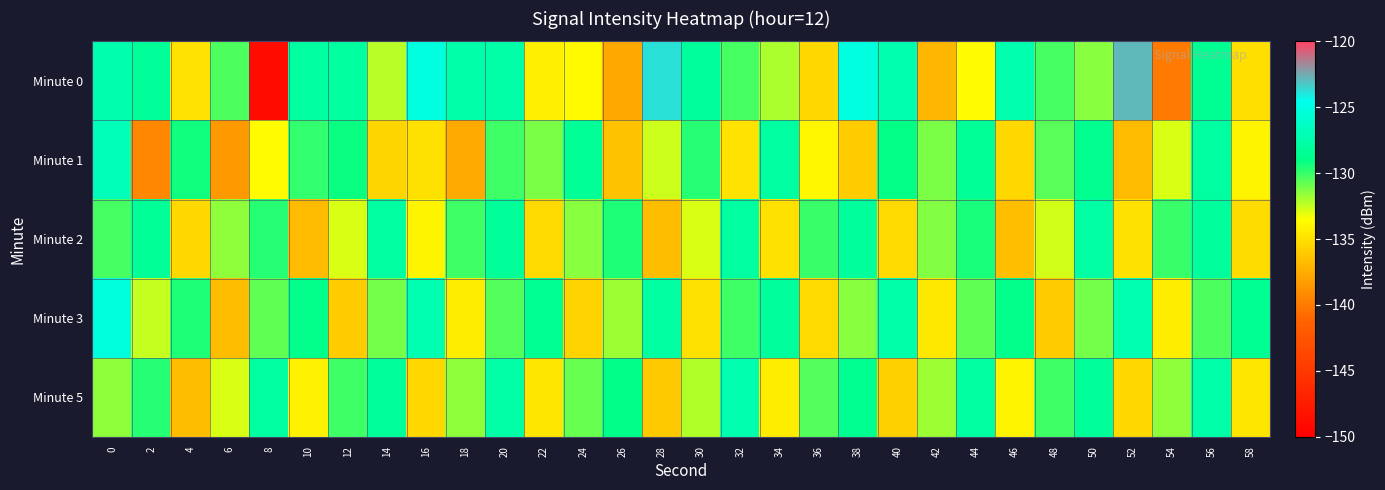

Which has a higher value, 42 or 4?

4